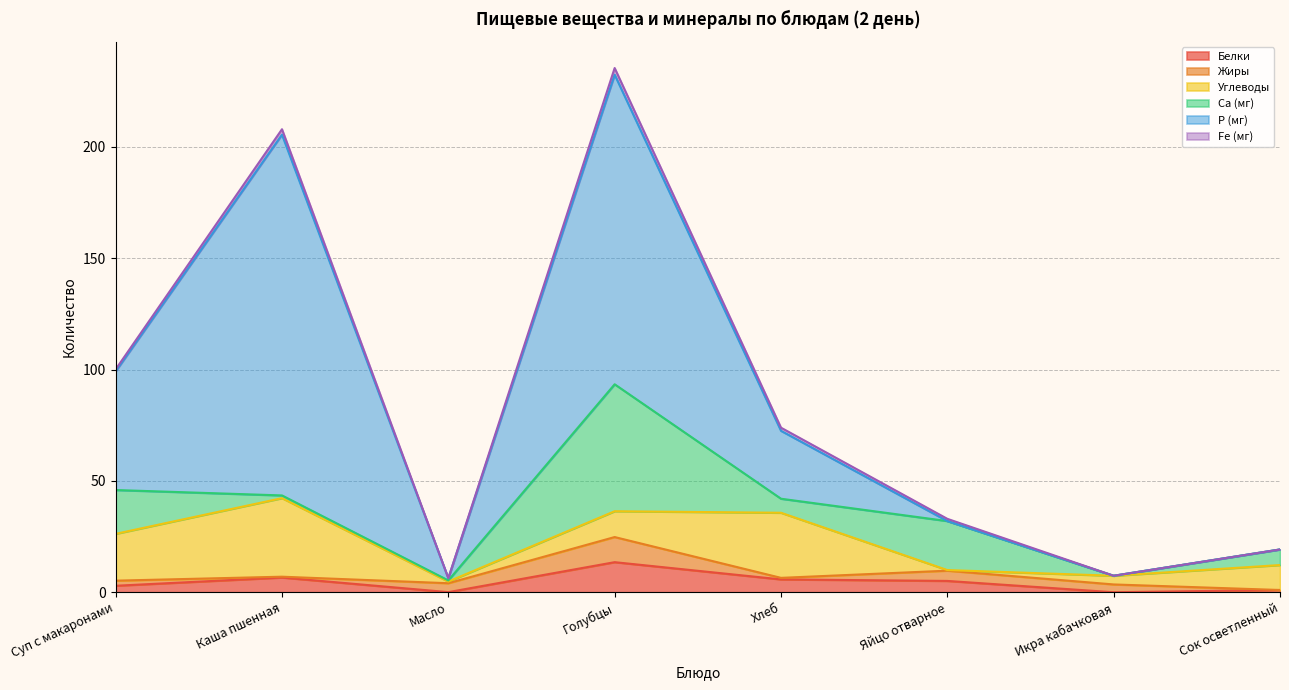

At how many categories does at least one series exceed 93?

2